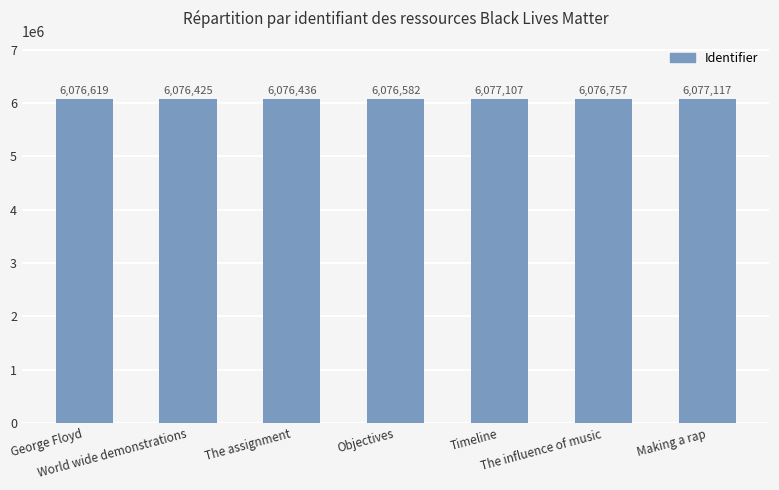

What is the value of the 3rd bar from the left?

6076436